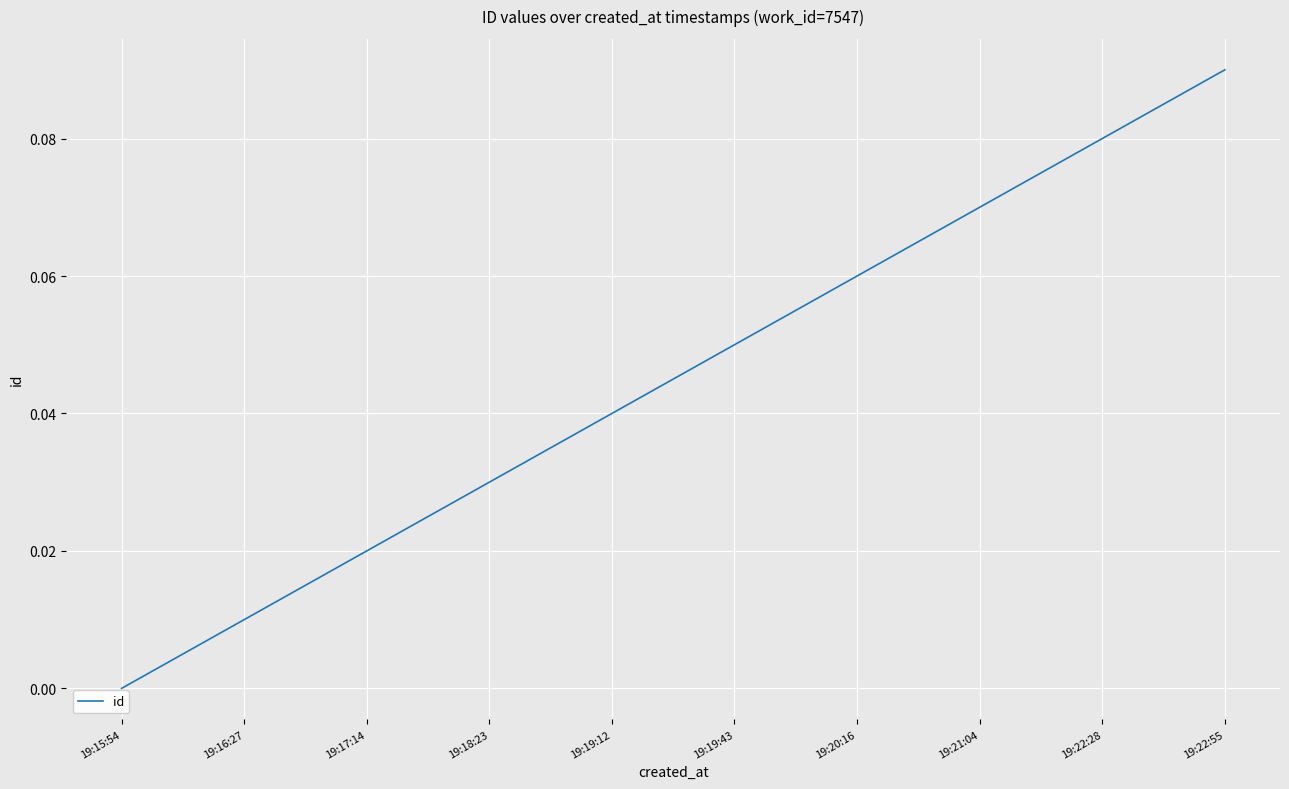

At which category does the chart reach its minimum across all series?

19:15:54